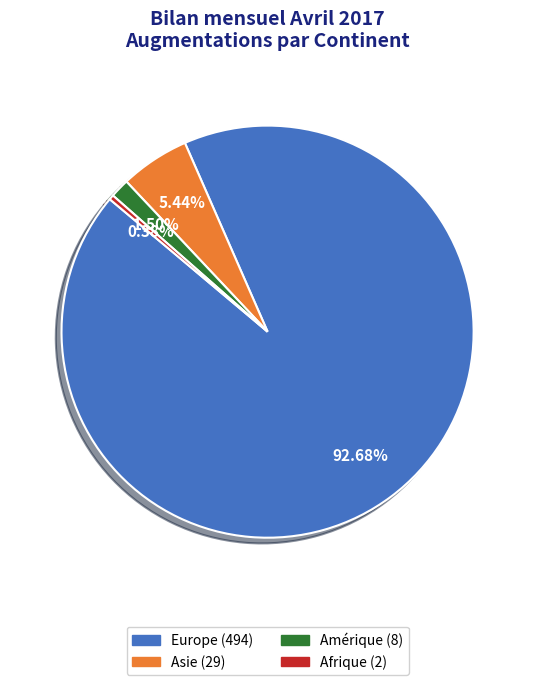

Is there a majority slice in this chart?

Yes